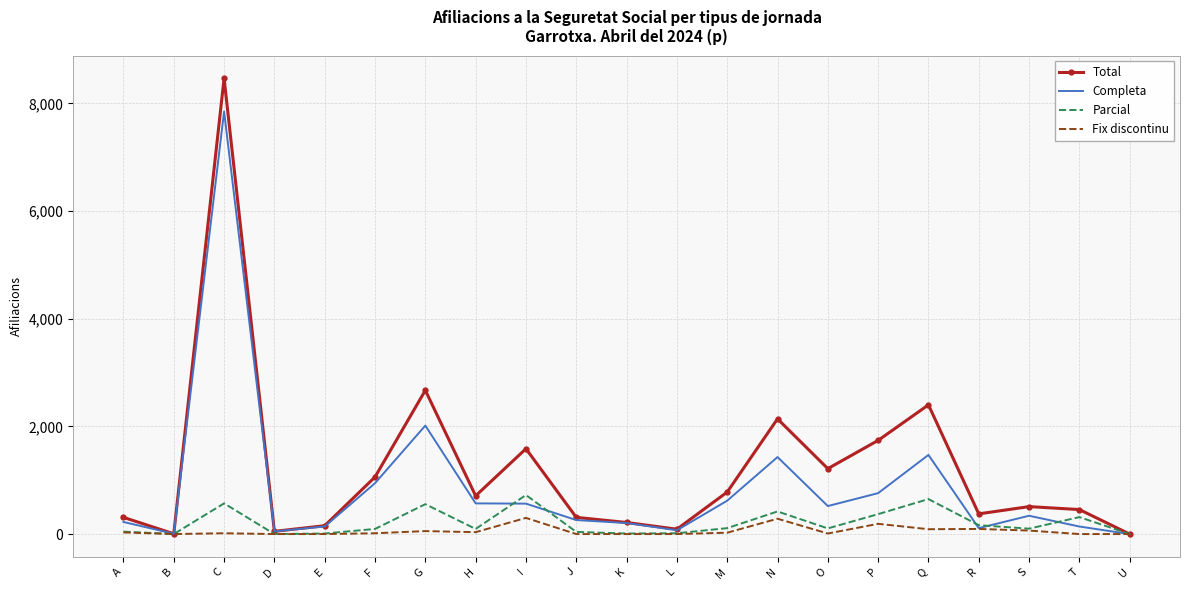

Which series changed the most between I and J?

Total